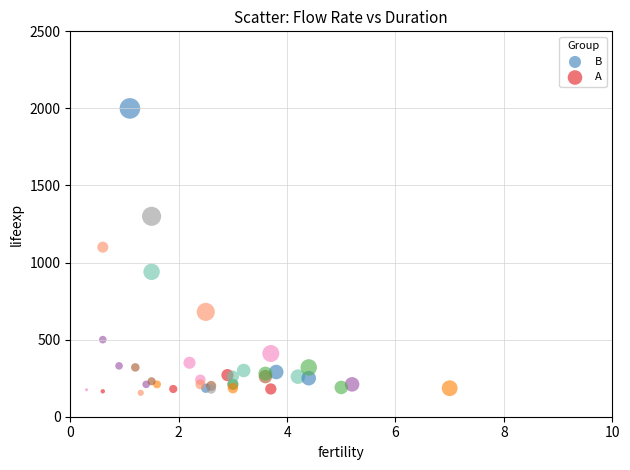

Which series contains the highest Y value?

A